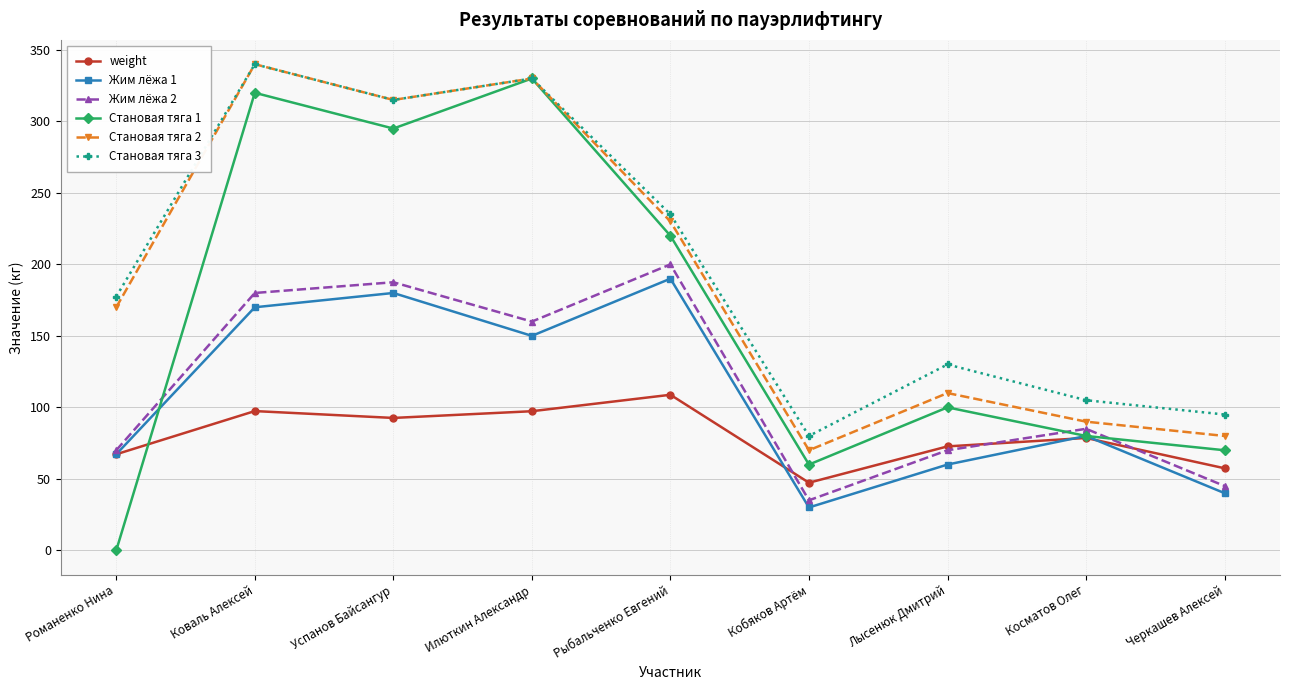

What are all the series names shown in the legend?

weight, Жим лёжа 1, Жим лёжа 2, Становая тяга 1, Становая тяга 2, Становая тяга 3